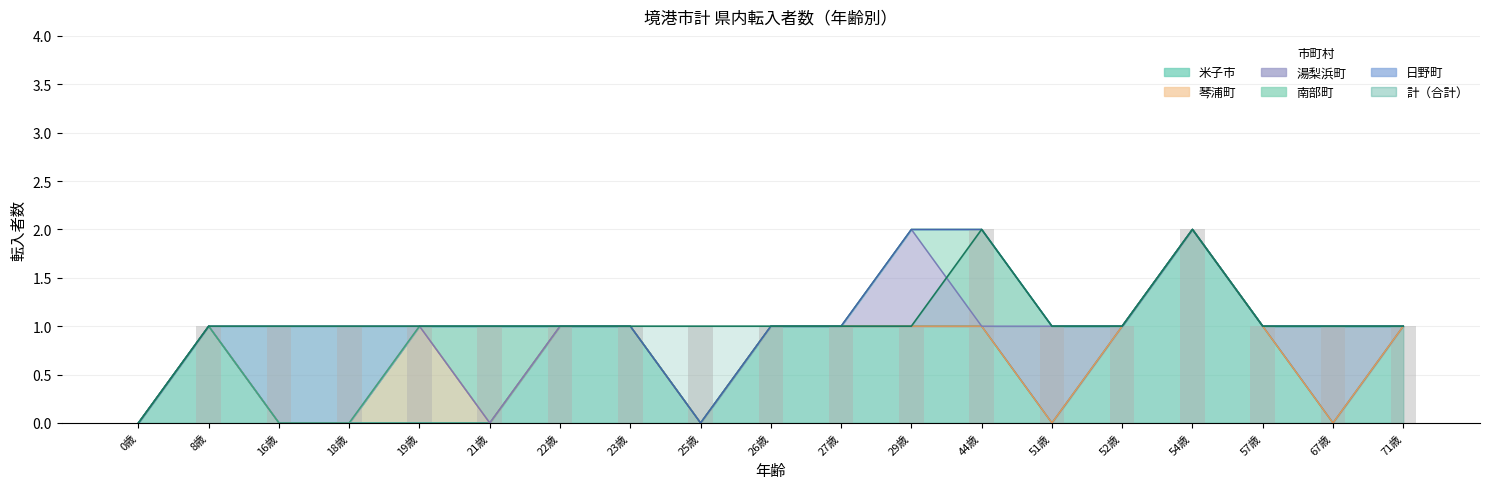

Which category has the highest value across all series?

54